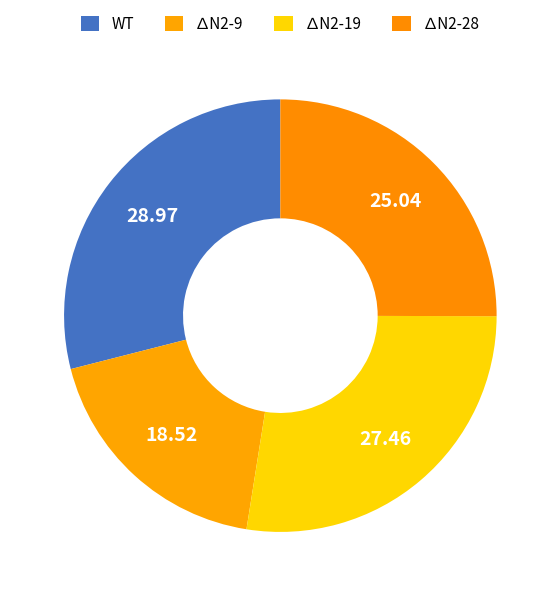

How many slices are in this pie chart?

4